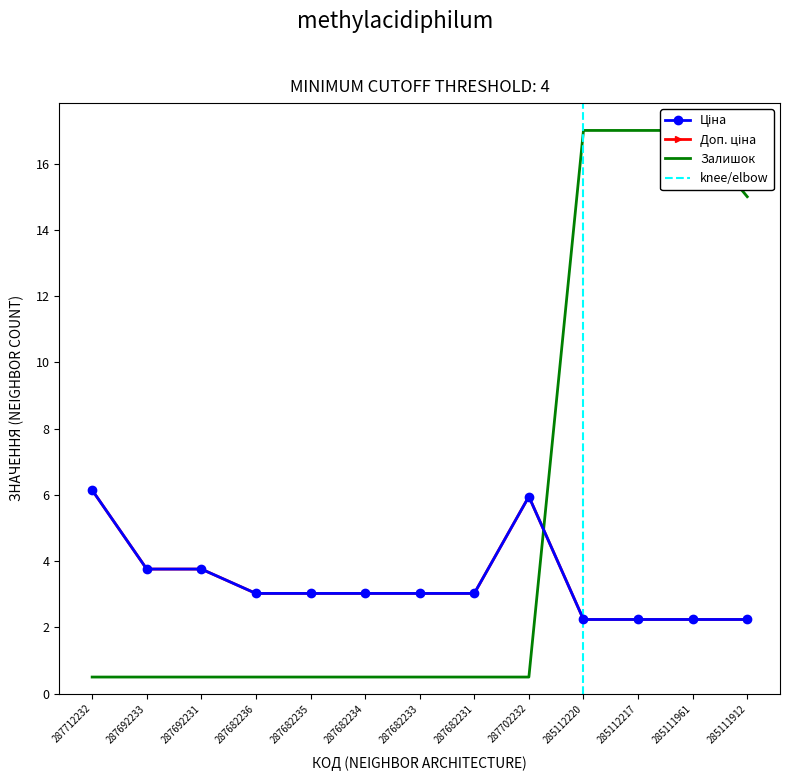

Is it true that Ціна equals 3.0 at 287682236?

True